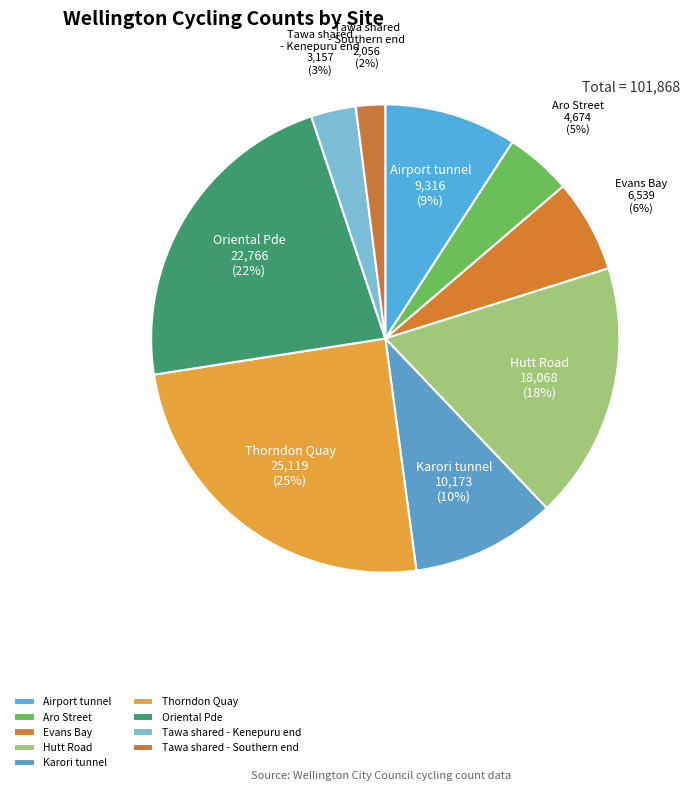

Which category has the biggest portion of the pie?

Thorndon Quay